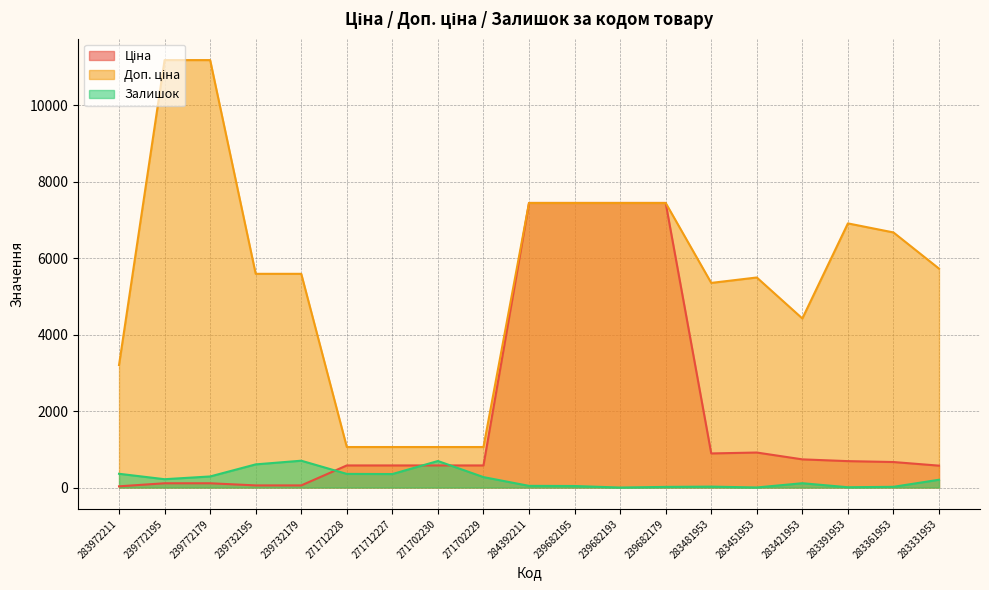

Rank the series at 271712228 from lowest to highest value.

Залишок, Ціна, Доп. ціна